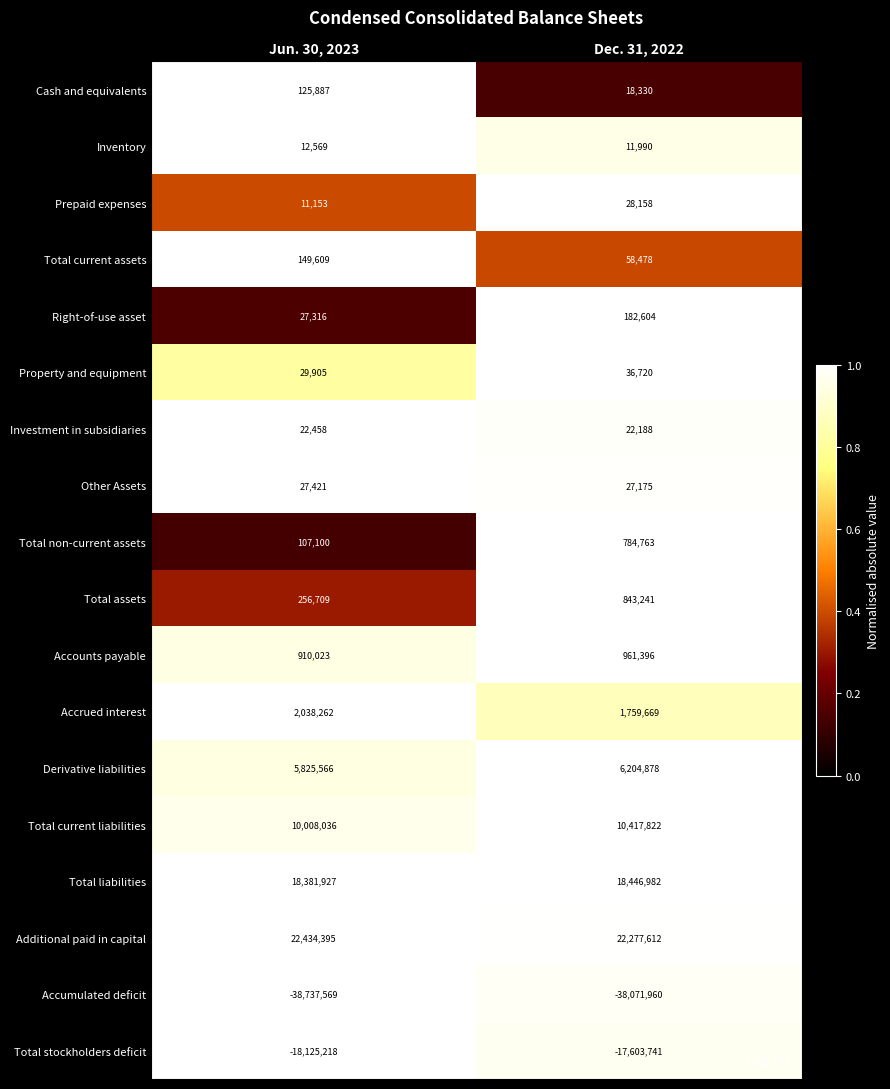

At how many categories does at least one series exceed 0?

2